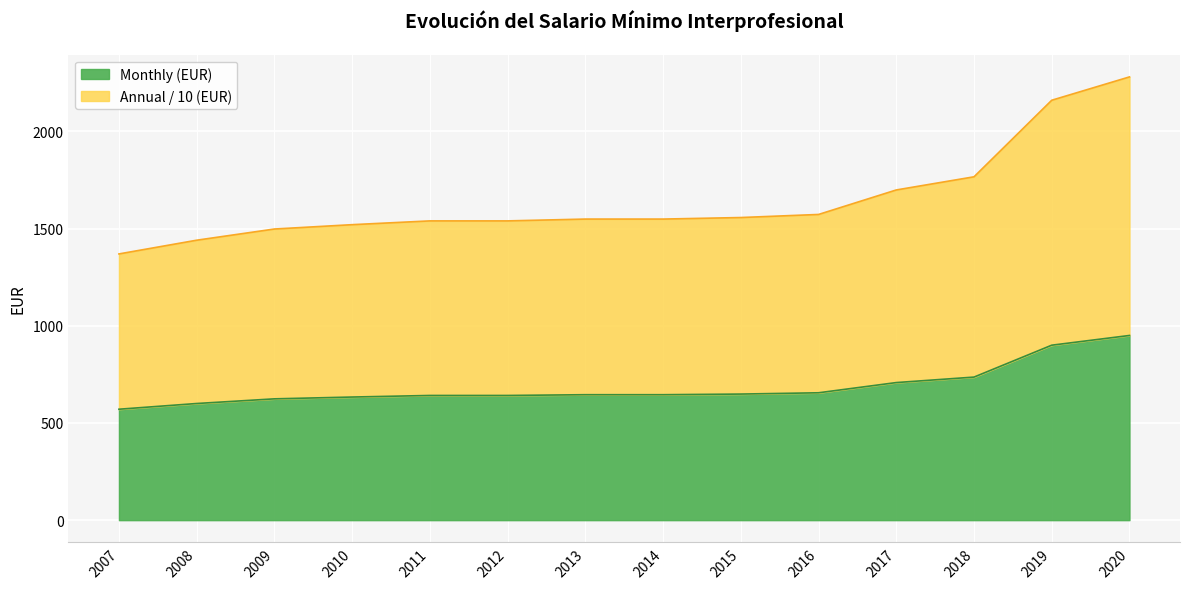

At which label is Annual (EUR) closest to 1824?

2018